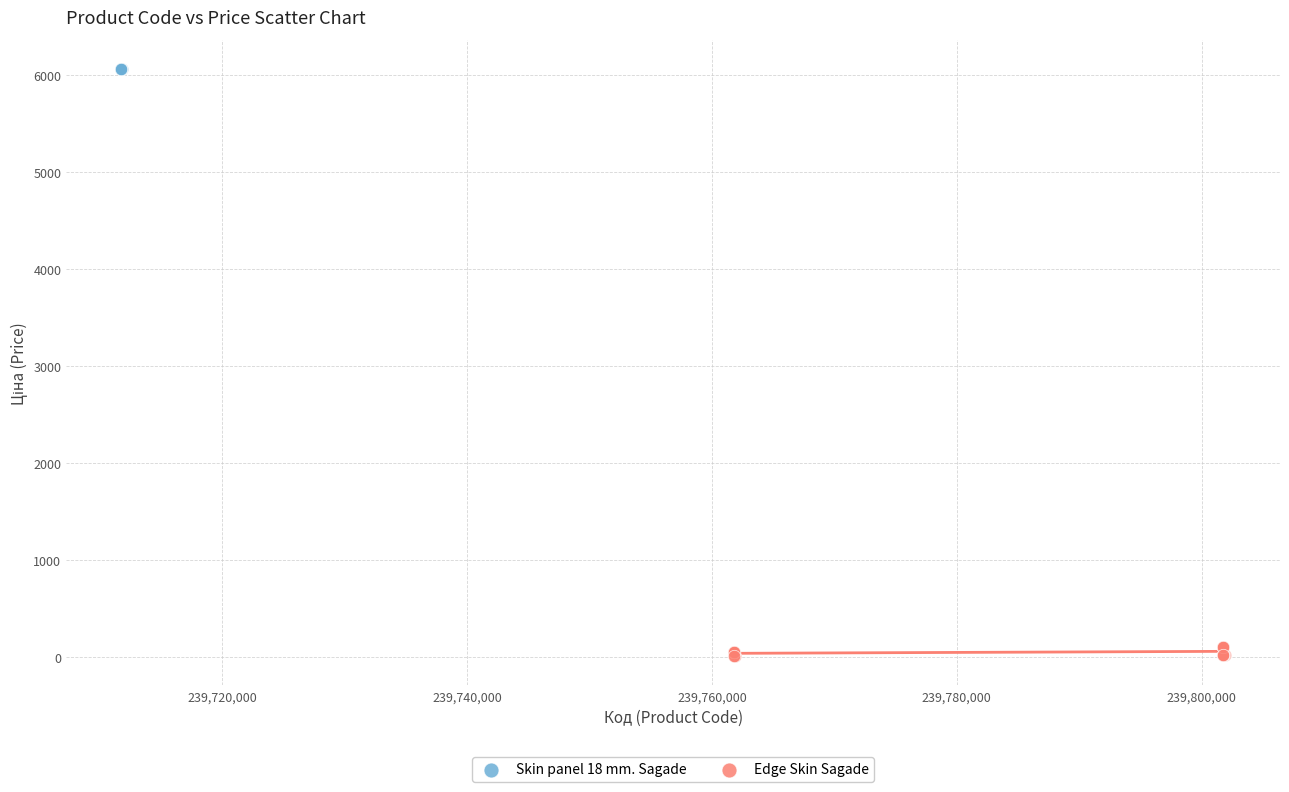

Which series contains the lowest Y value?

Edge Skin Sagade